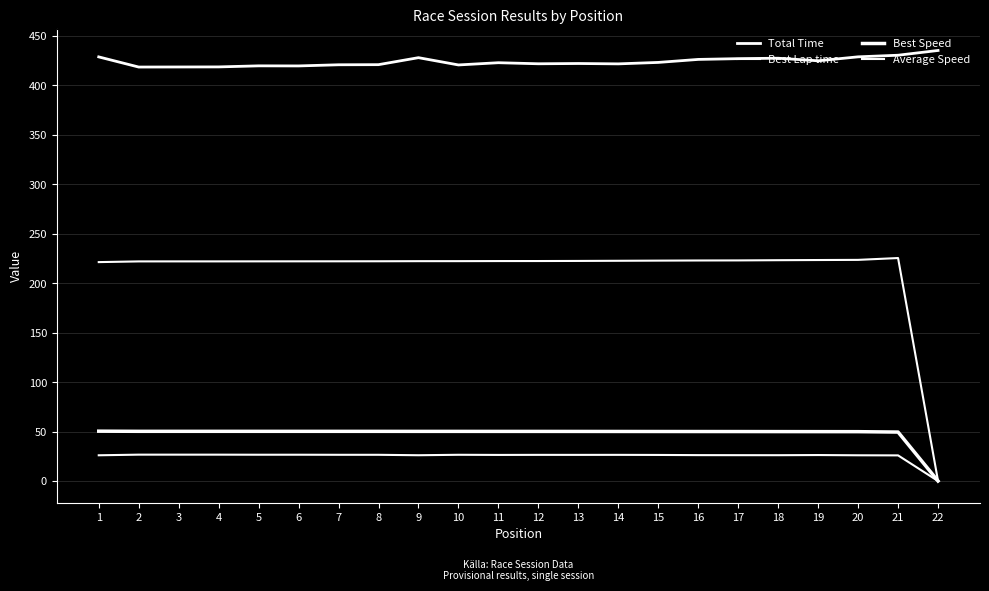

The Best Lap time series shows 222.2 at 7. True or false?

True